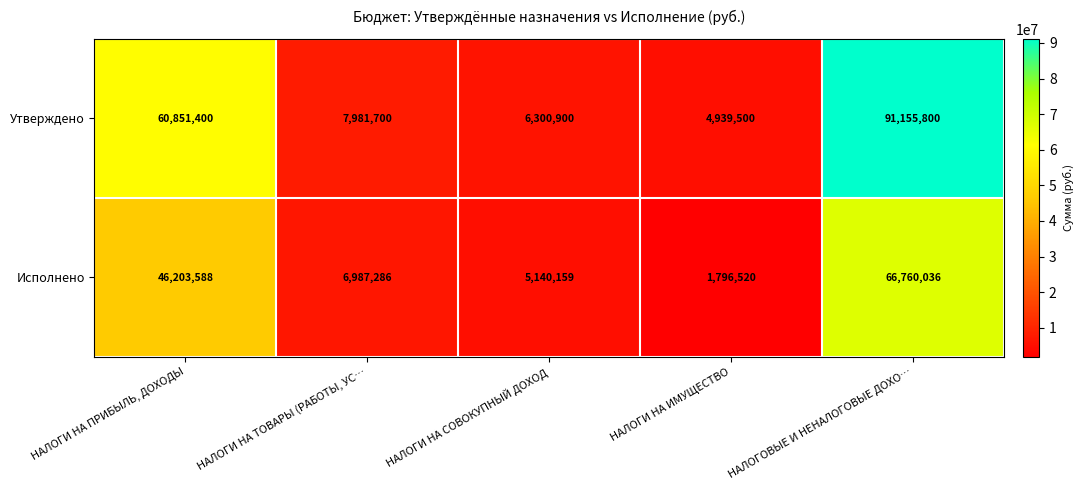

Which series has the largest range (max minus min)?

Утверждено